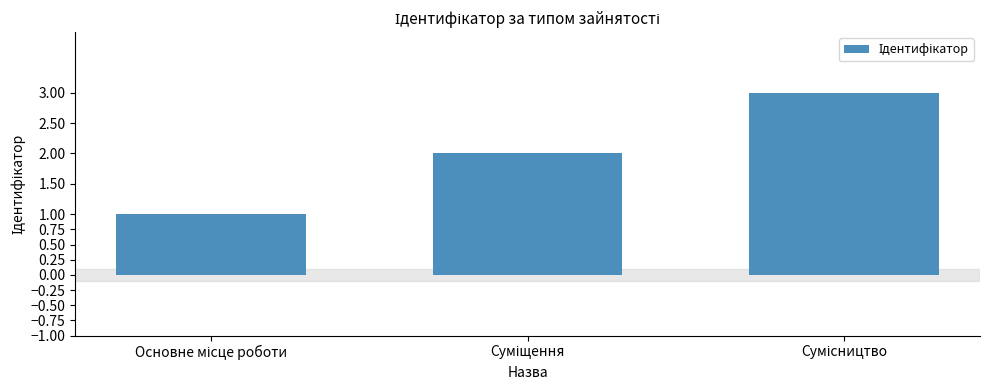

What is the greatest value displayed?

3